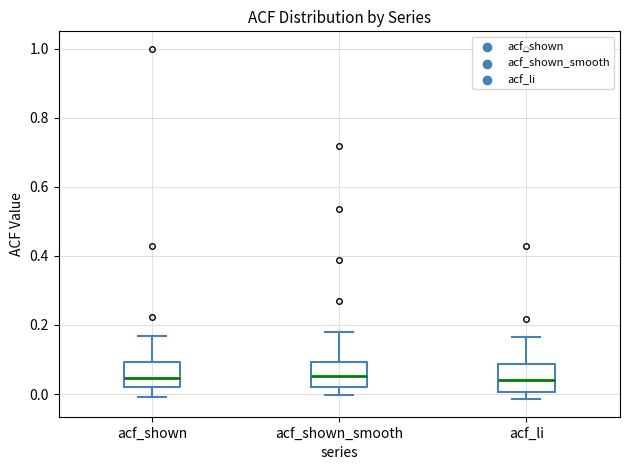

Reading left to right, read every box against the y-axis: the position of its median line, the range the box covers, and the ends of its whiskers. The values are not printed on the chart, so give them approximately, as read against the axis.

acf_shown: median 0.04, box 0.02 to 0.10, whiskers 0.00 to 0.16
acf_shown_smooth: median 0.06, box 0.02 to 0.10, whiskers 0.00 to 0.18
acf_li: median 0.04, box 0.00 to 0.08, whiskers -0.02 to 0.16